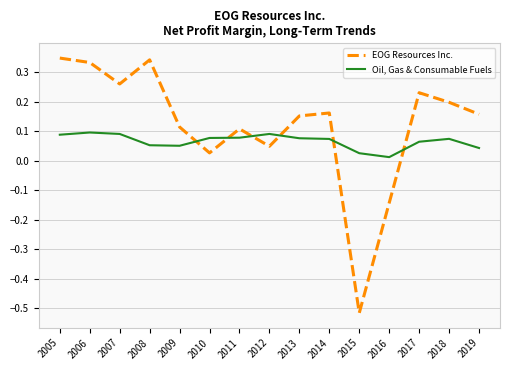

Which series has the widest spread of values?

EOG Resources Inc.